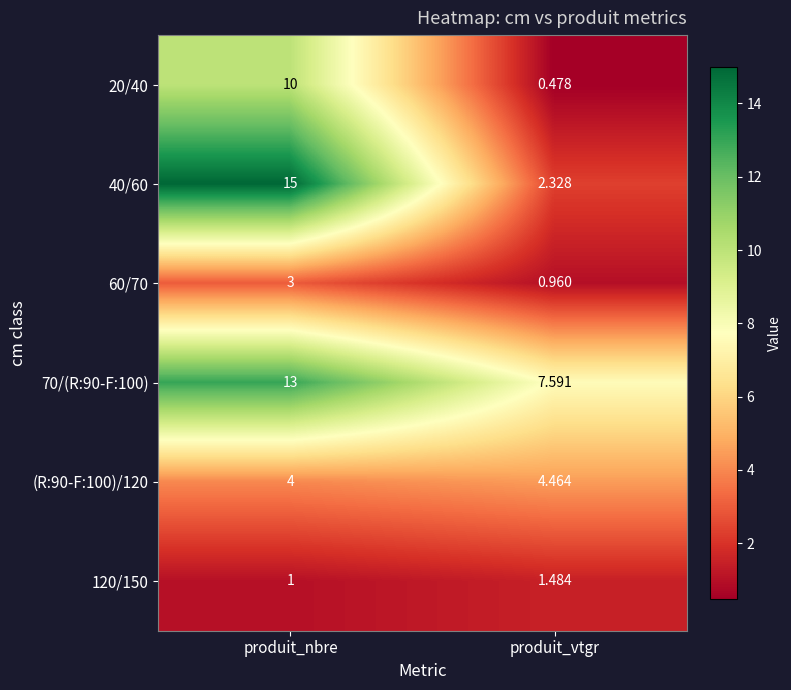

At which label is 60/70 closest to 1?

produit_vtgr